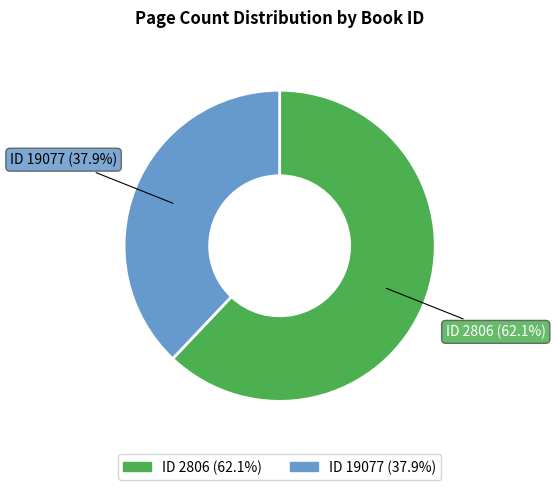

What is the largest slice in the pie chart?

ID 2806 (62.1%)